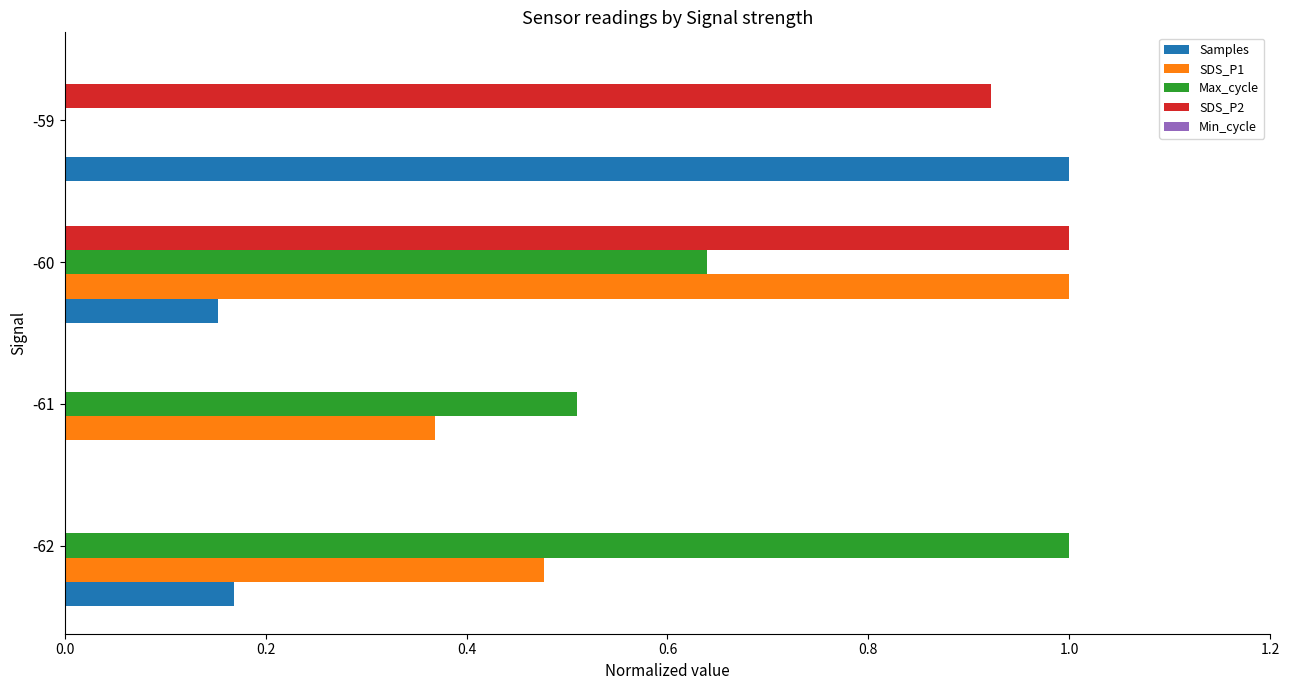

Which series has the largest total across all categories?

Max_cycle